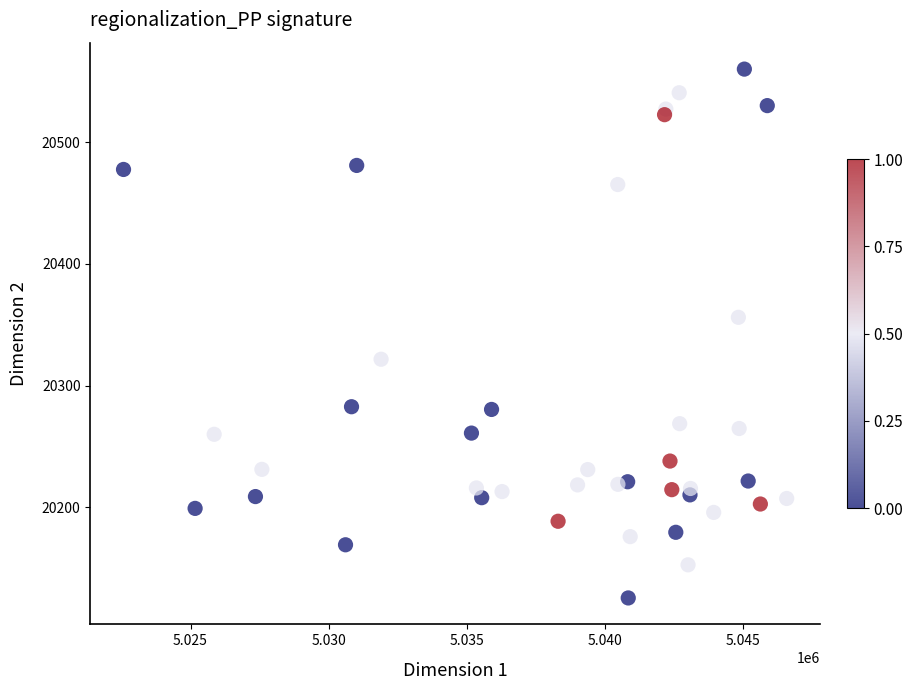

What Y value in the scatter plot is closest to 20342?

20356.1